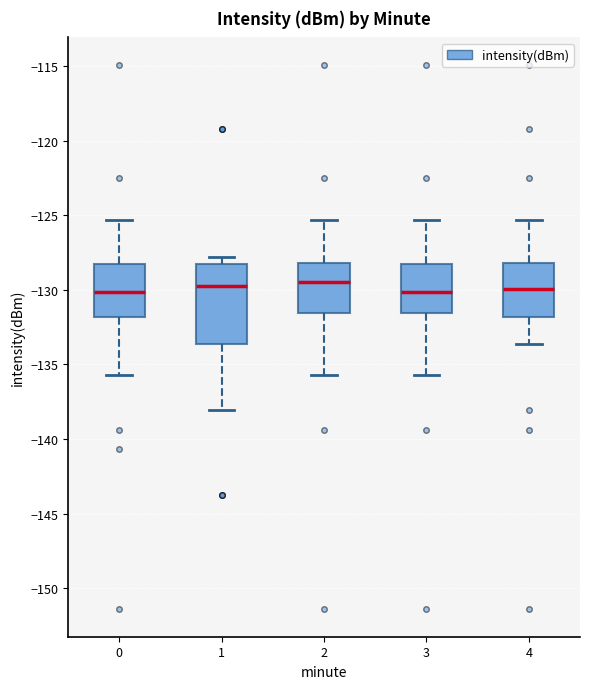

Comparing the boxes themselves (not the whiskers), which one is the tallest?

1